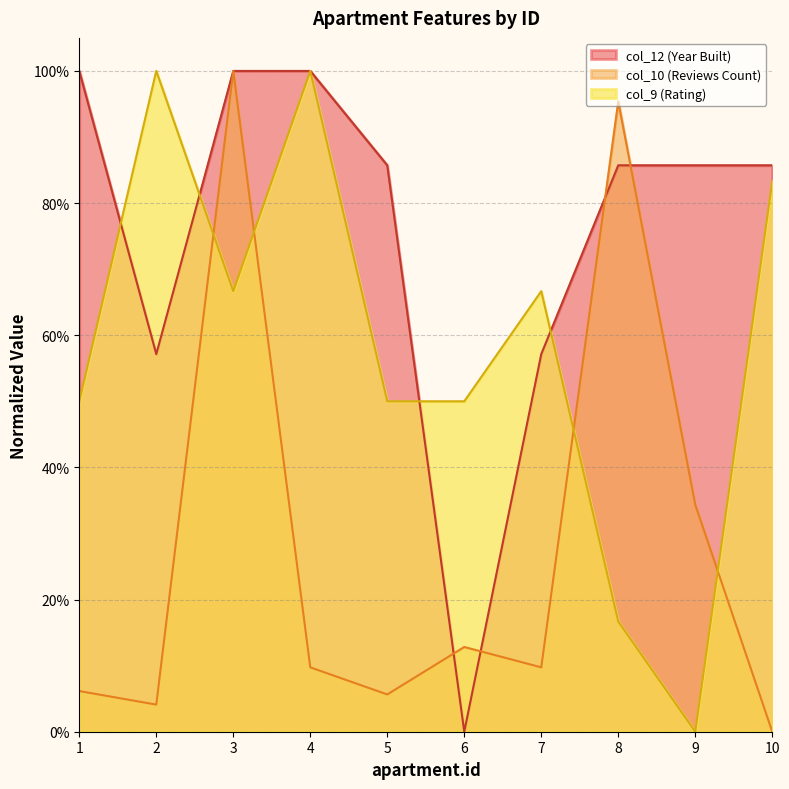

Rank the categories by col_10 value from lowest to highest.

10, 2, 5, 1, 4, 7, 6, 9, 8, 3